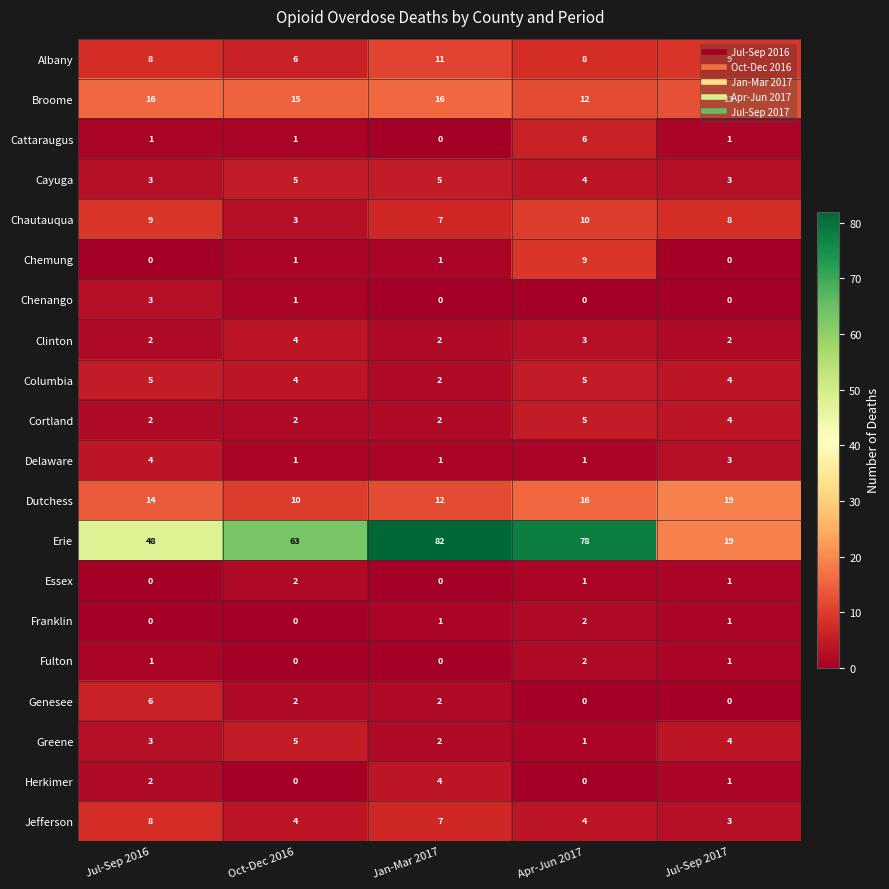

The Clinton series shows 3 at Jul-Sep 2016. True or false?

False